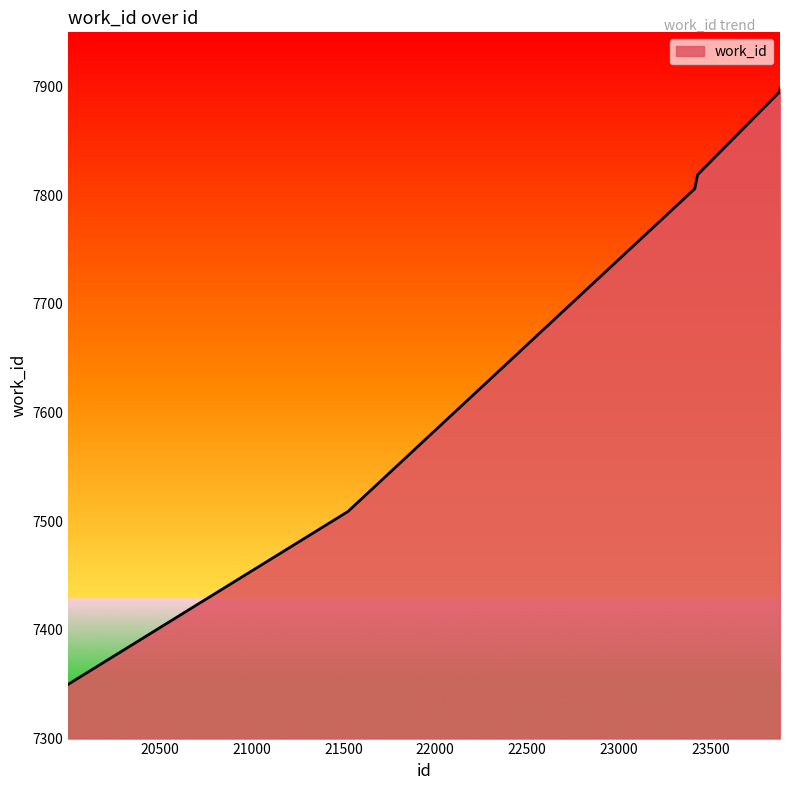

Reading right to left, transcribe all the data shown in this chart.

7898	7895	7819	7806	7509	7350